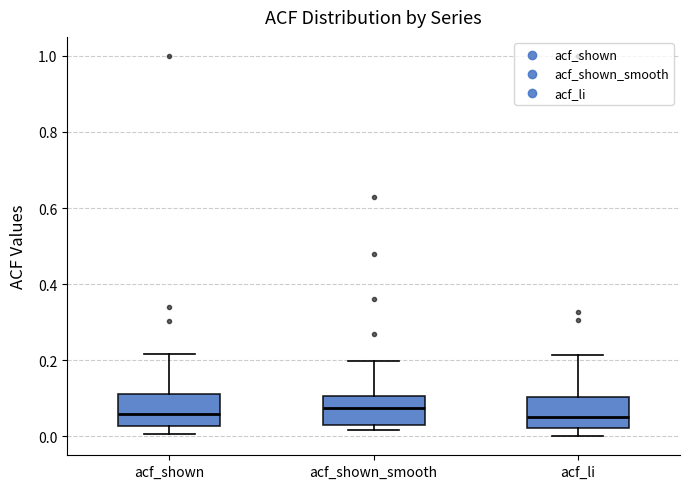

Where does the median line of the box for acf_shown_smooth sit on the y-axis? The values are not printed on the chart, so give them approximately, as read against the axis.

0.08